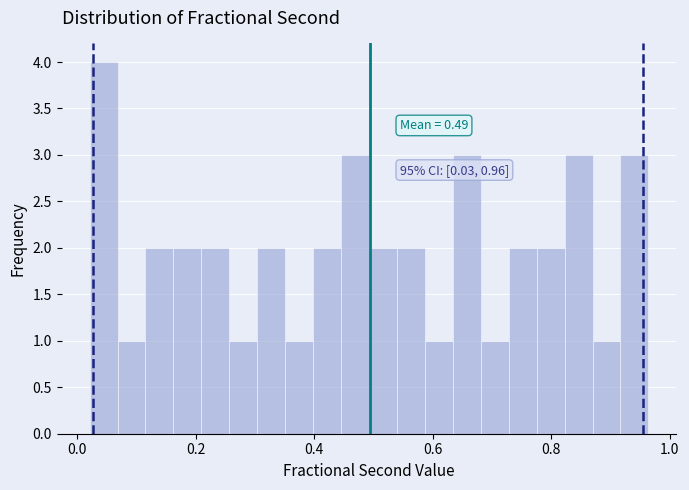

Read against the x-axis, roughly where is the centre of the tallest bar?

0.04